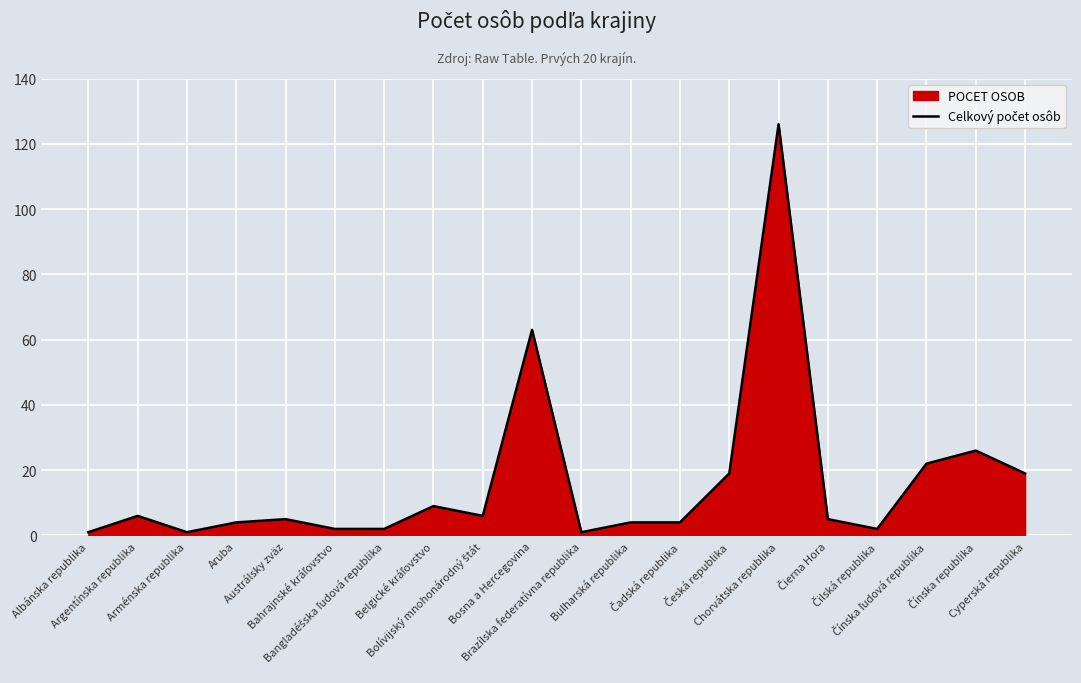

What is the approximate value at Austrálsky zväz, to the nearest 5?

5